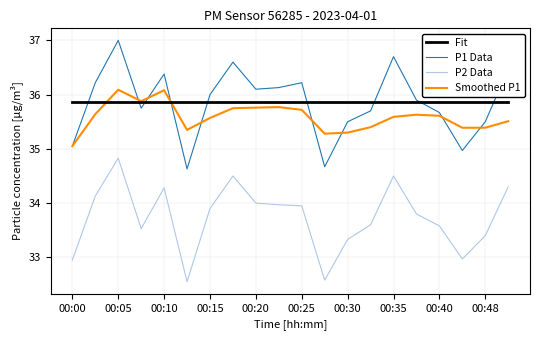

True or false: Fit and P2 Data intersect in this chart.

False